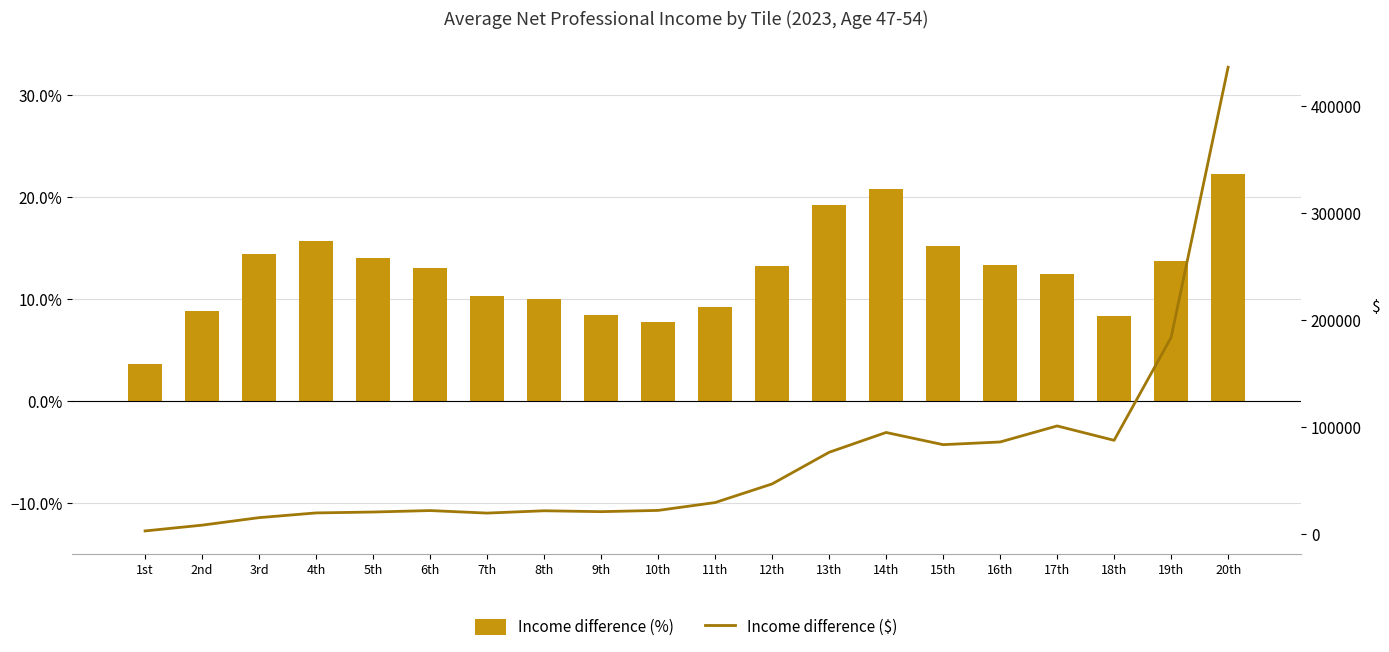

What are all the series names shown in the legend?

Income difference (%), Income difference ($)